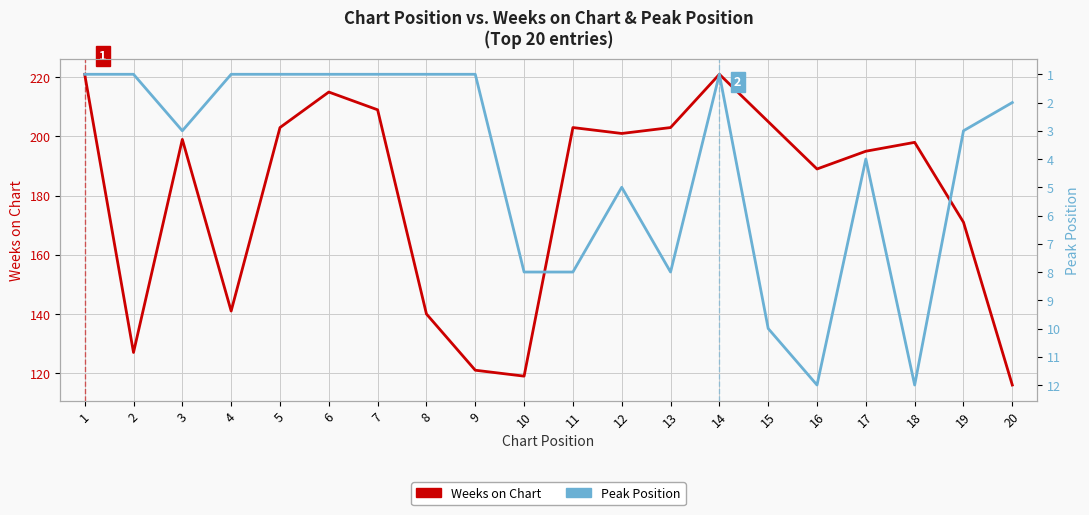

What is the spread (max minus min) of values at 8?

139